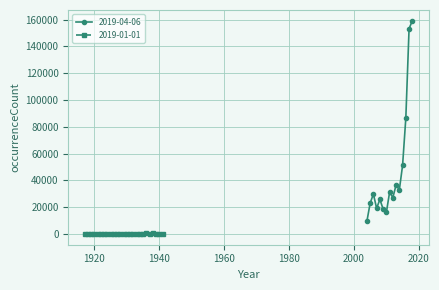

How many values are below 81?

12